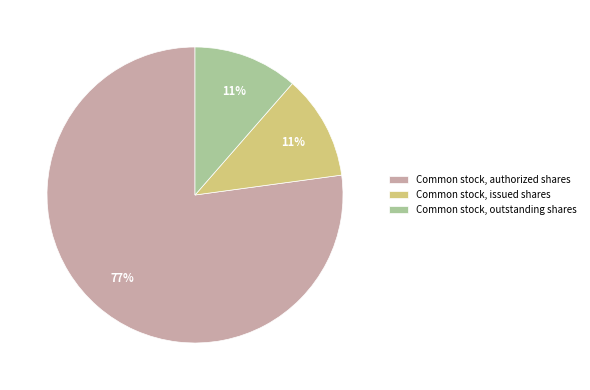

To the nearest percent, what is the average slice percentage?

33%